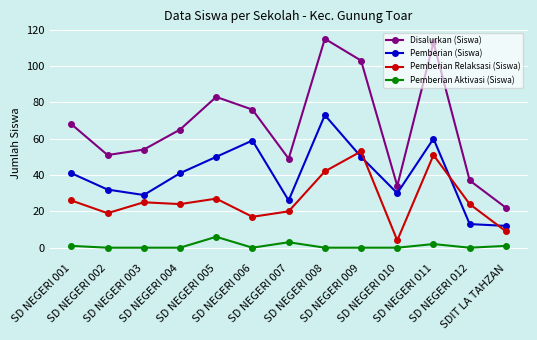

How many times do Pemberian (Siswa) and Pemberian Relaksasi (Siswa) cross each other?

4